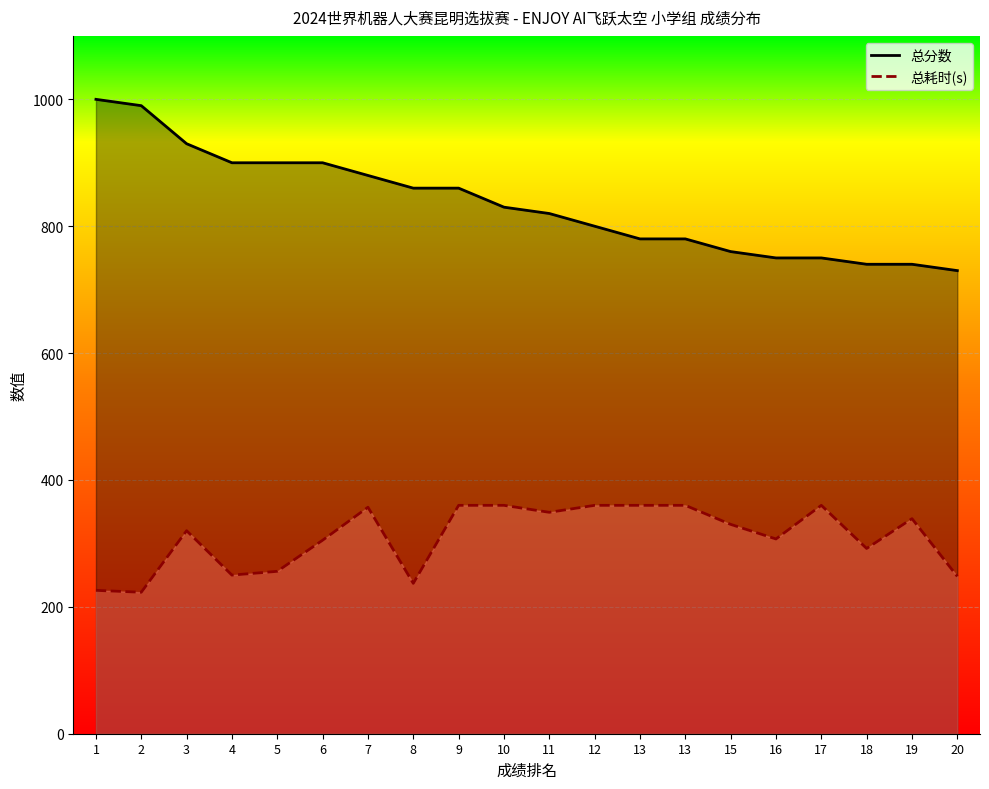

At how many categories does at least one series exceed 969?

2